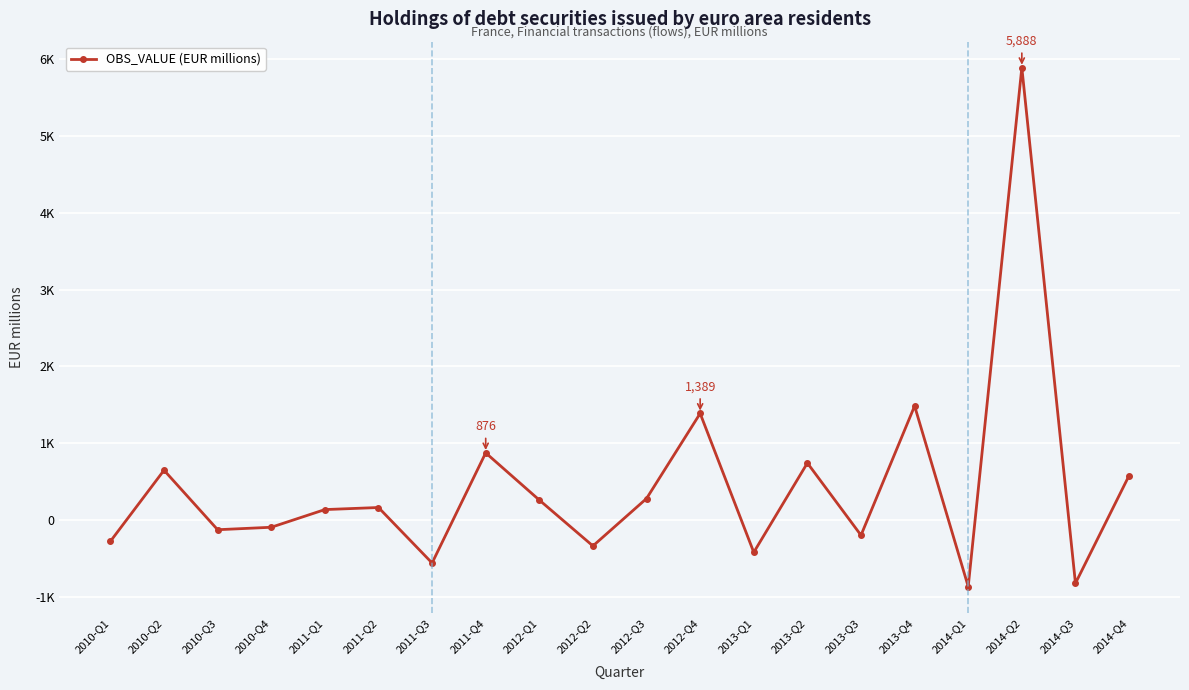

Reading right to left, list all the values displayed in this chart.

2014-Q4=580	2014-Q3=-821	2014-Q2=5888	2014-Q1=-864	2013-Q4=1486	2013-Q3=-196	2013-Q2=744	2013-Q1=-418	2012-Q4=1389	2012-Q3=282	2012-Q2=-335	2012-Q1=262	2011-Q4=876	2011-Q3=-557	2011-Q2=165	2011-Q1=138	2010-Q4=-92	2010-Q3=-124	2010-Q2=650	2010-Q1=-275